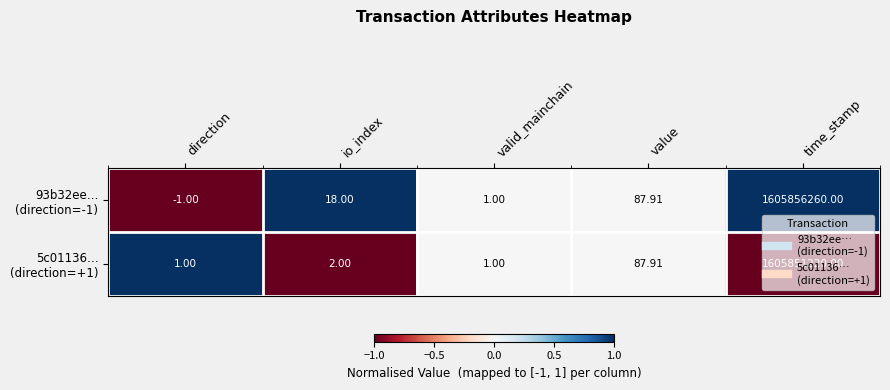

How many distinct data groups are displayed?

2